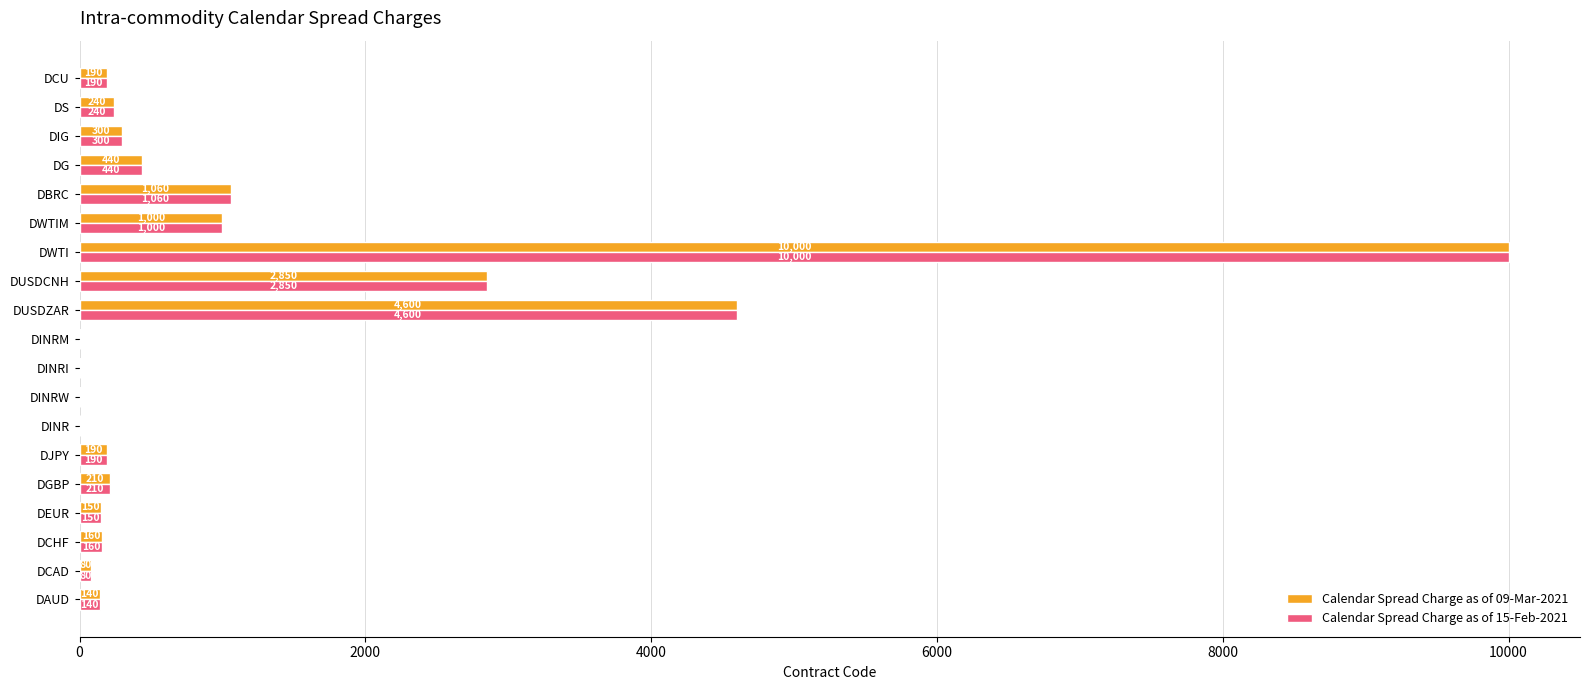

What is the average value of the Calendar Spread Charge as of 09-Mar-2021 series?

1138